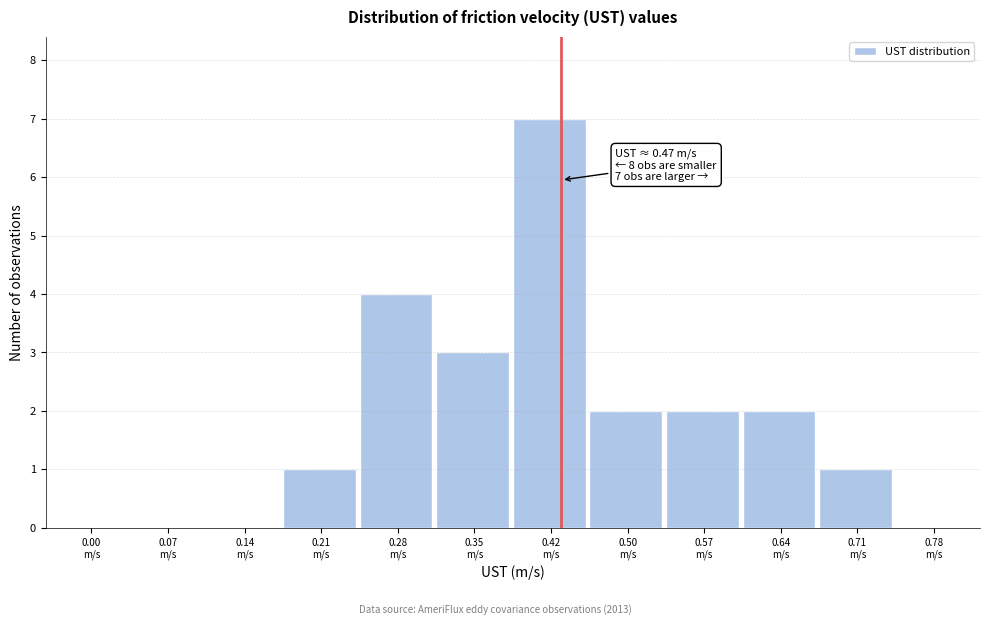

What is the sum of all values?

22